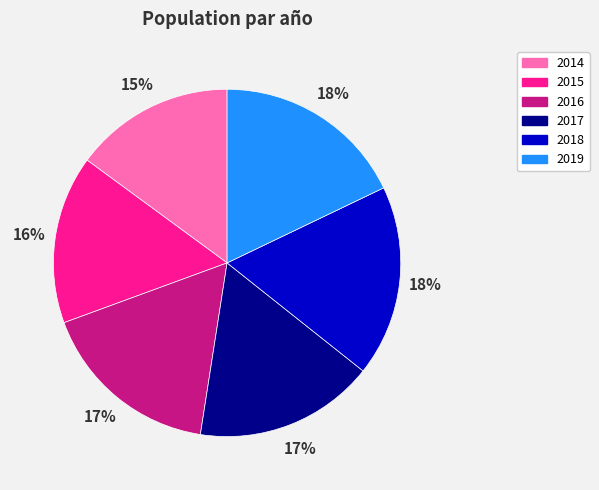

What percentage is the 2015 slice, to the nearest percent?

16%